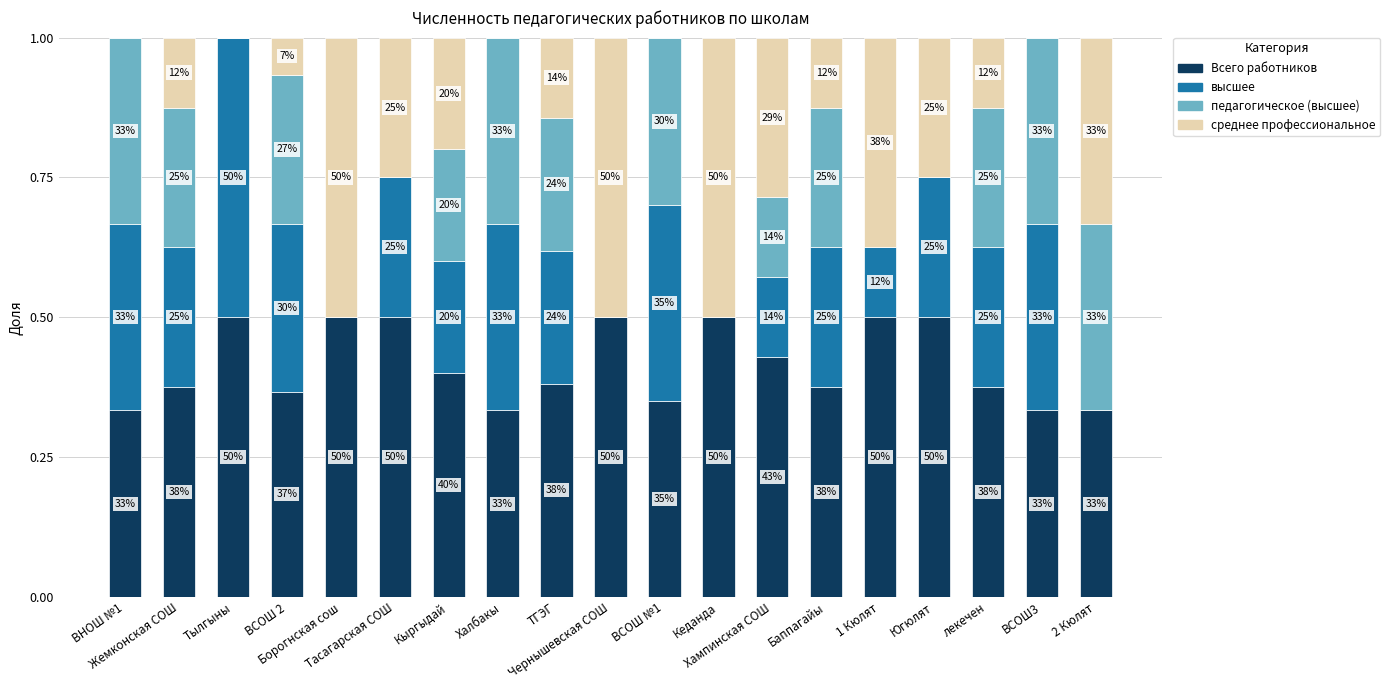

What are all the series names shown in the legend?

Всего работников, высшее, педагогическое (высшее), среднее профессиональное